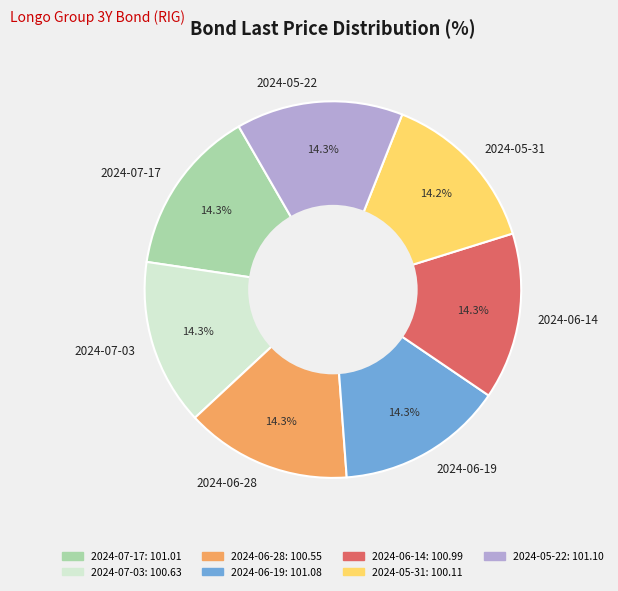

To the nearest percent, what portion does 2024-07-17 represent?

14%